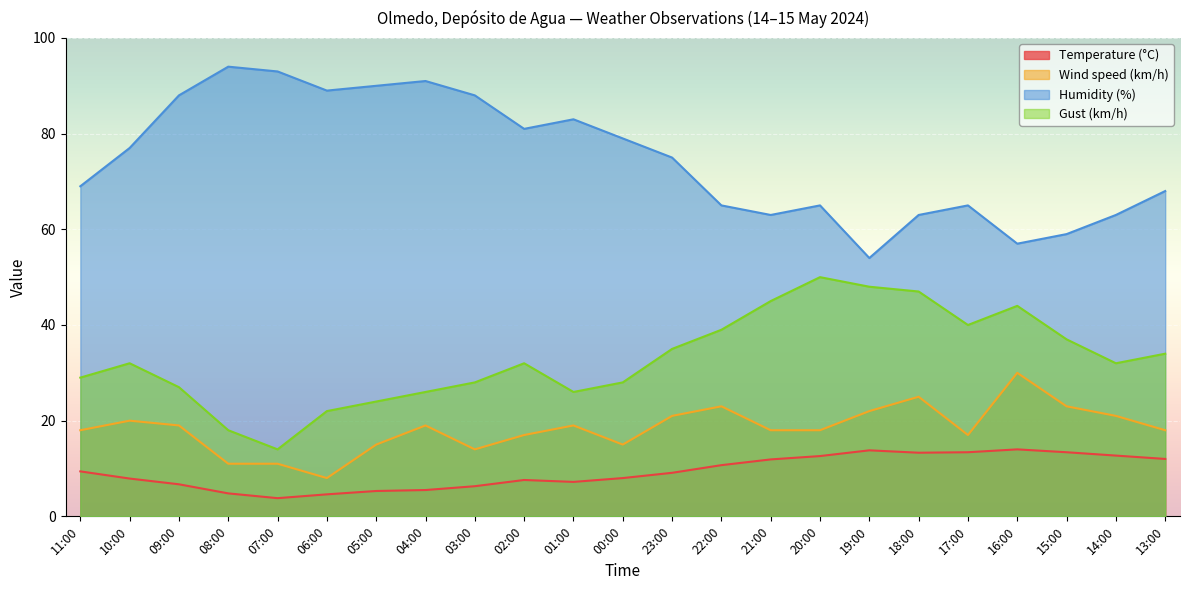

Where is Humidity (%) nearest to the value 74?

23:00